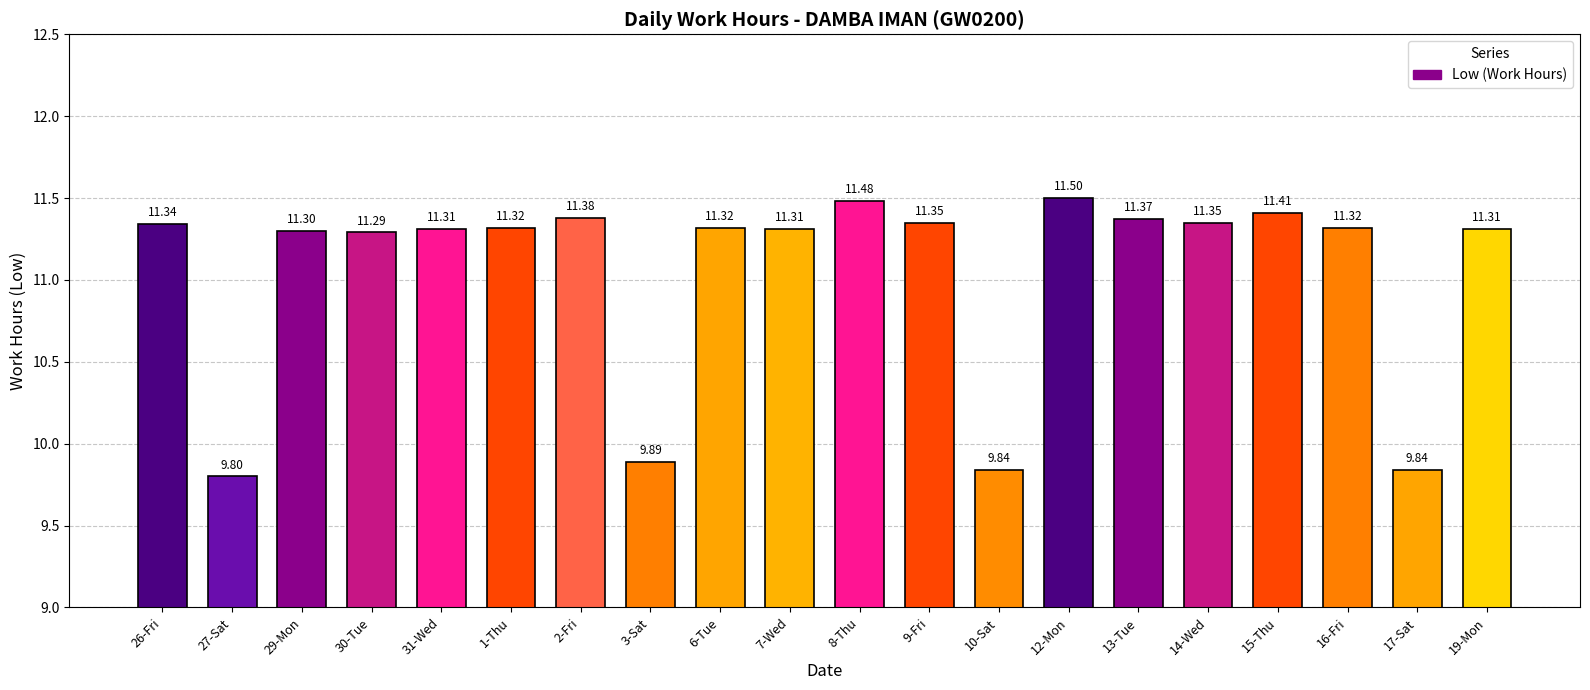

What is the sum of all values?

221.0